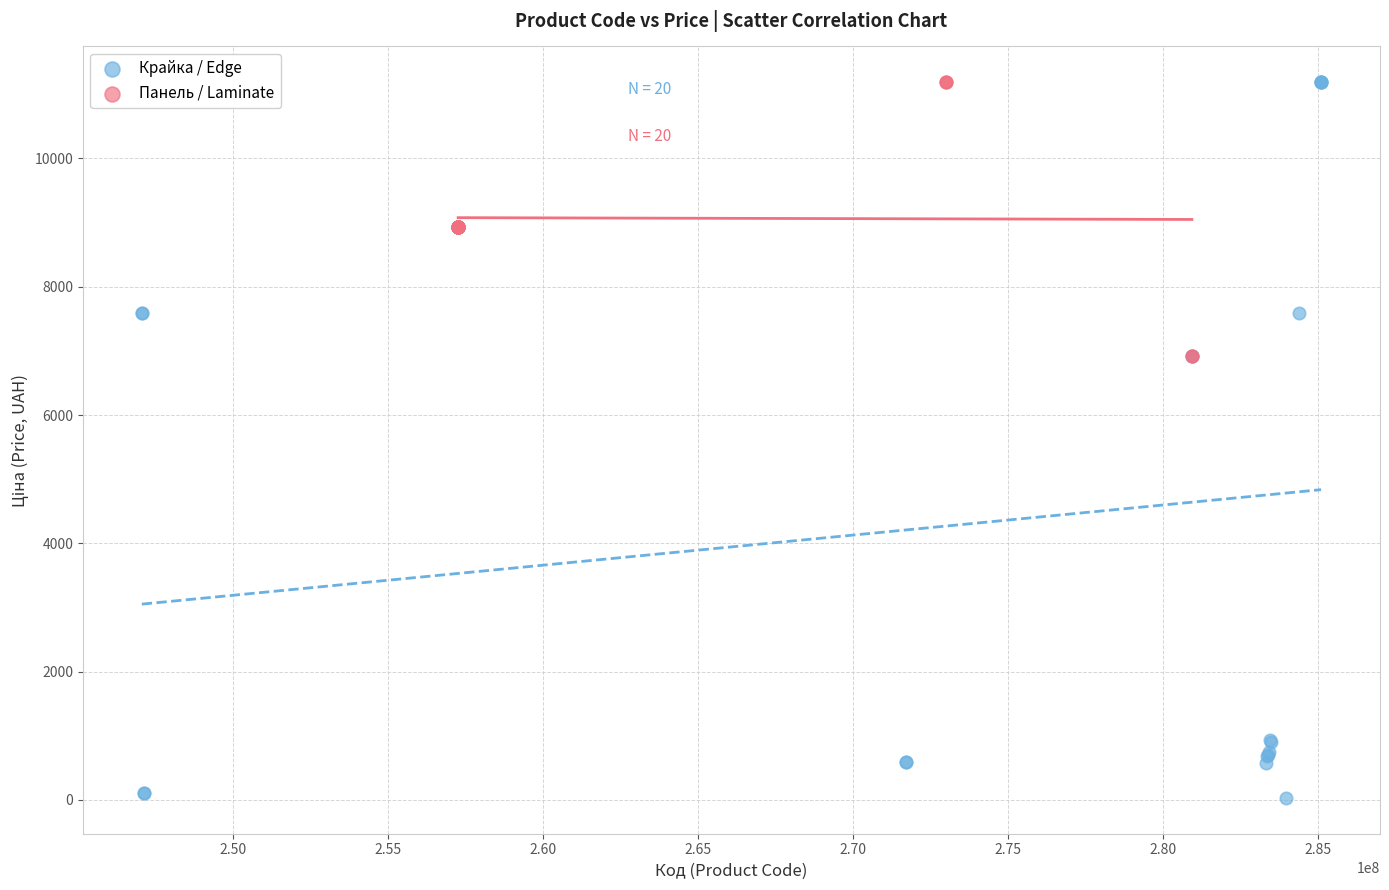

Which series contains the lowest Y value?

Крайка / Edge